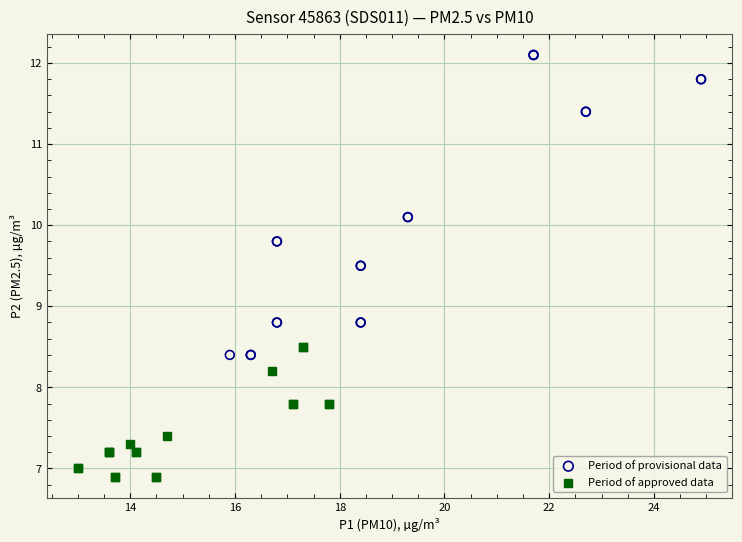

Which series contains the highest Y value?

Period of provisional data